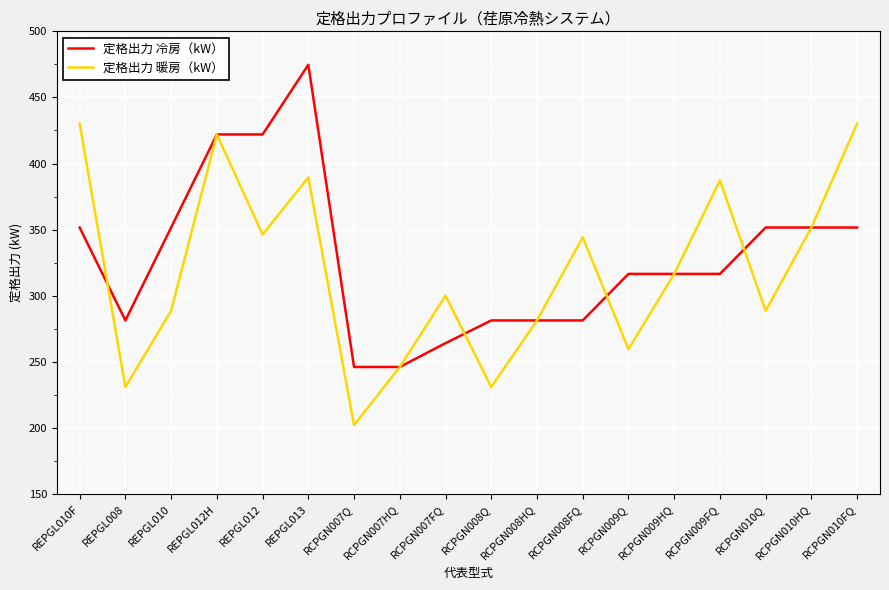

The 定格出力 暖房（kW） series shows 202.1 at RCPGN007Q. True or false?

True